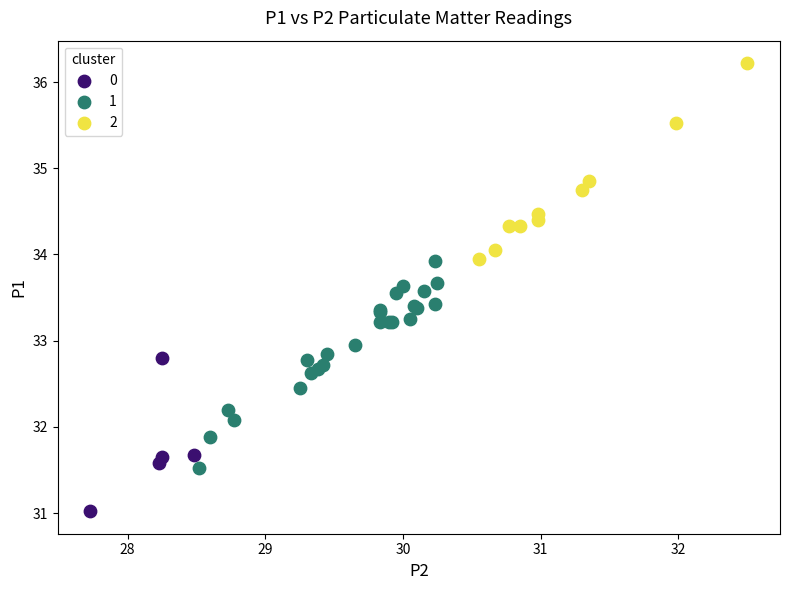

What are all the series names shown in the legend?

0, 1, 2